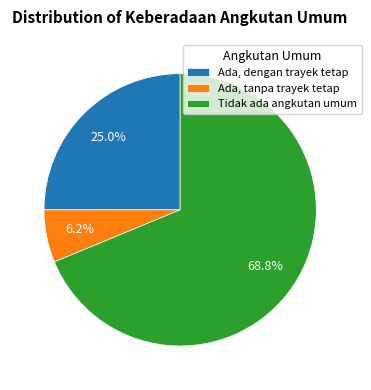

Which has a higher value, Ada, tanpa trayek tetap or Tidak ada angkutan umum?

Tidak ada angkutan umum